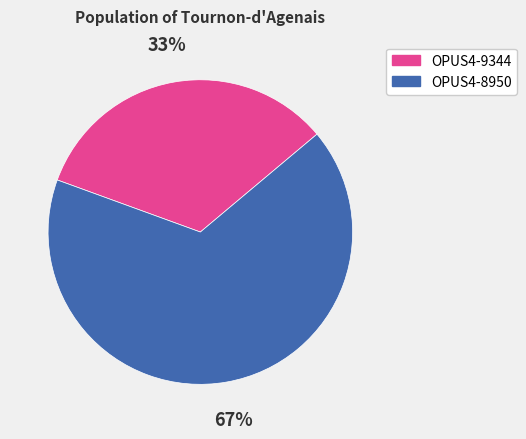

What percentage is the OPUS4-8950 slice, to the nearest percent?

67%